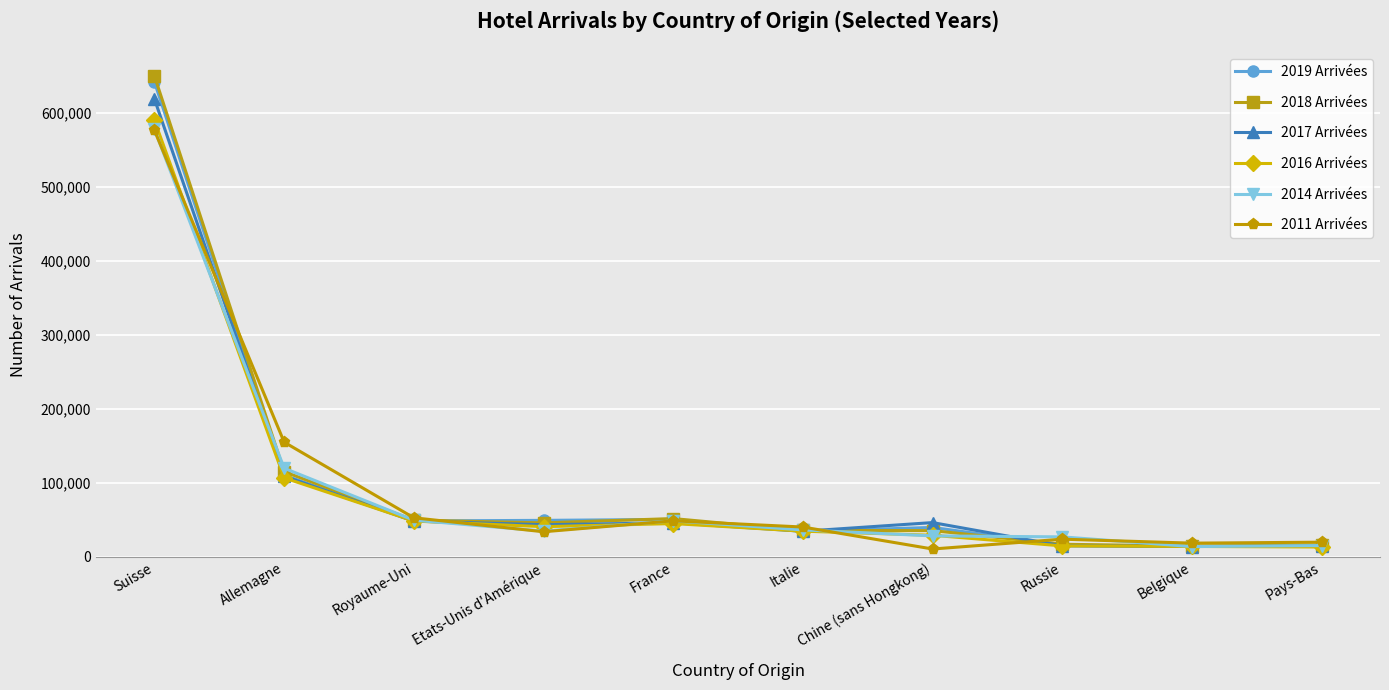

What is the value of the 2016 Arrivées point at the 2nd from the left?

106676